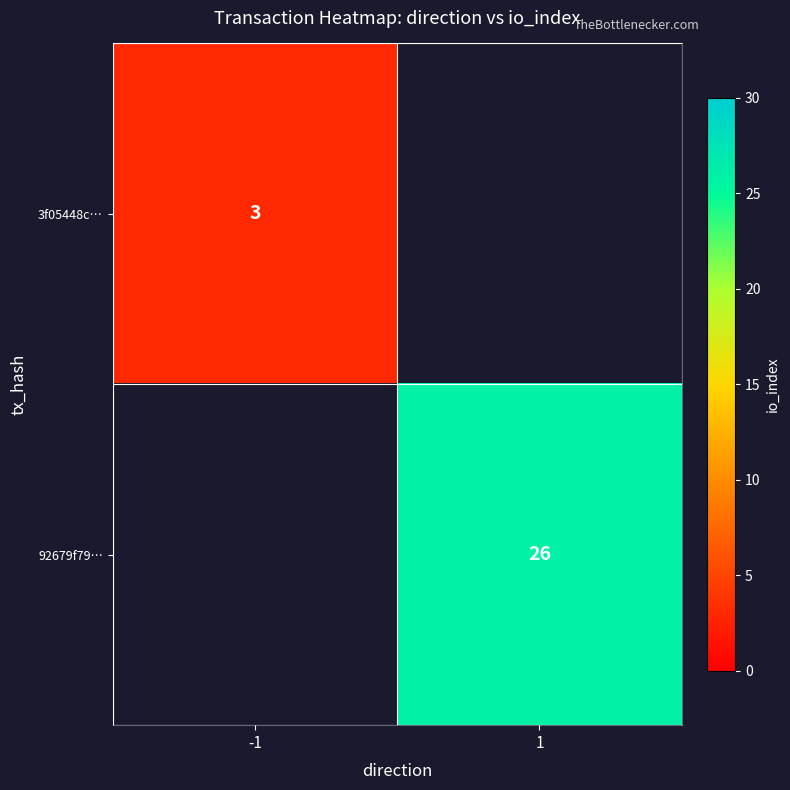

Is the value of 92679f79… at 1 greater than the value of 3f05448c… at -1?

Yes